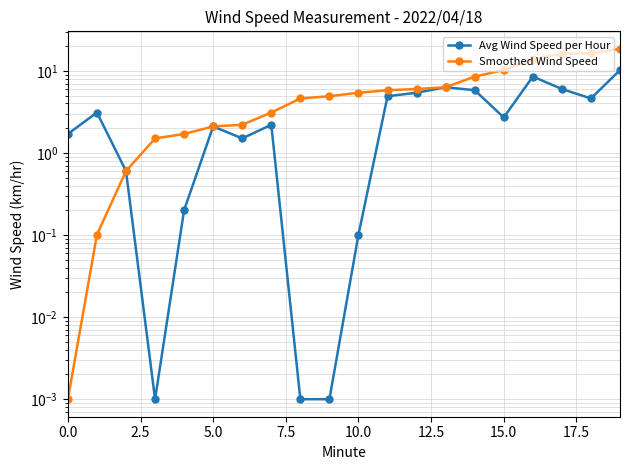

Which label corresponds to the largest value in the chart?

19